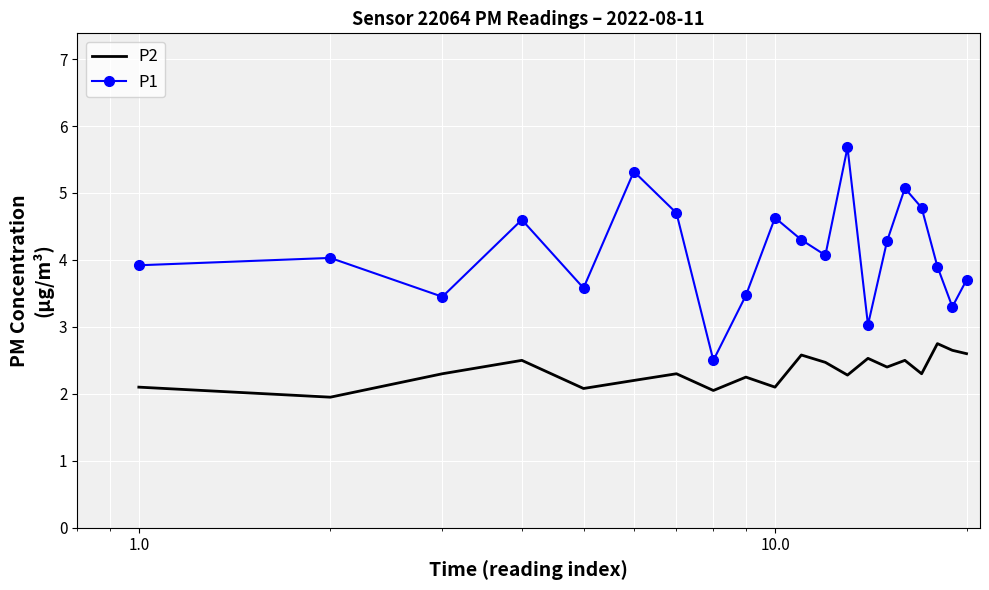

Which series has the largest total across all categories?

P1